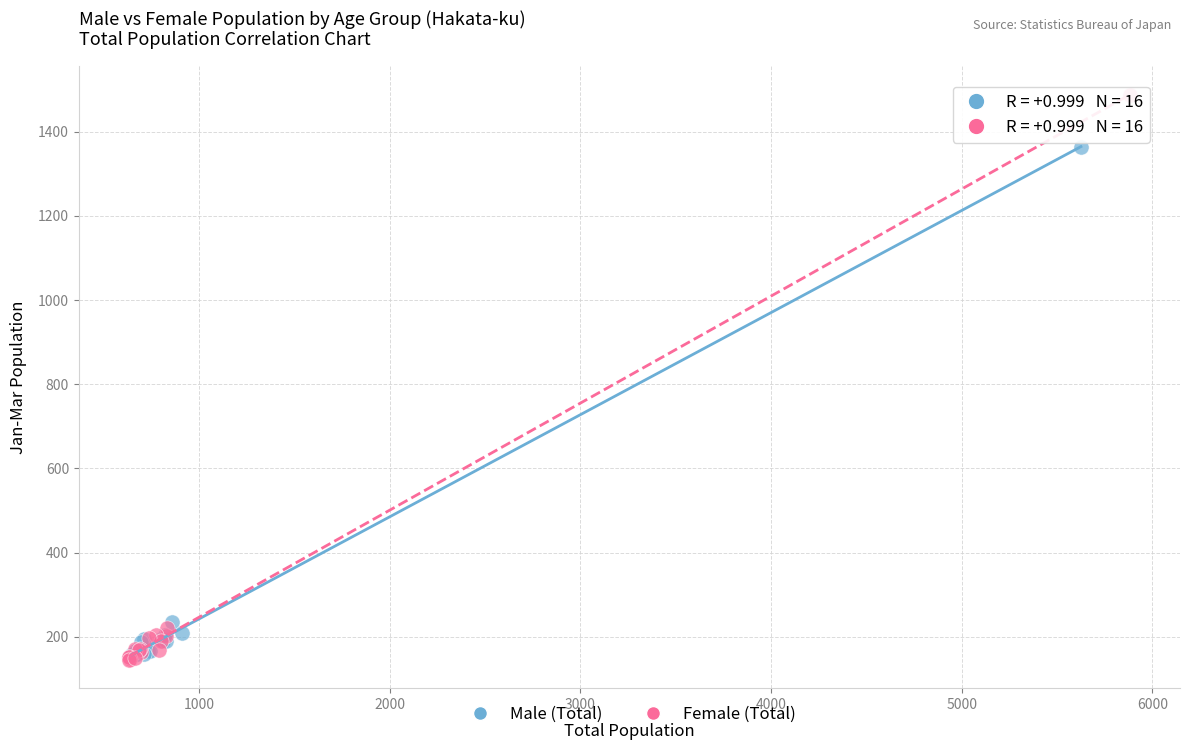

Which series reaches the minimum Y coordinate?

Female (Total)